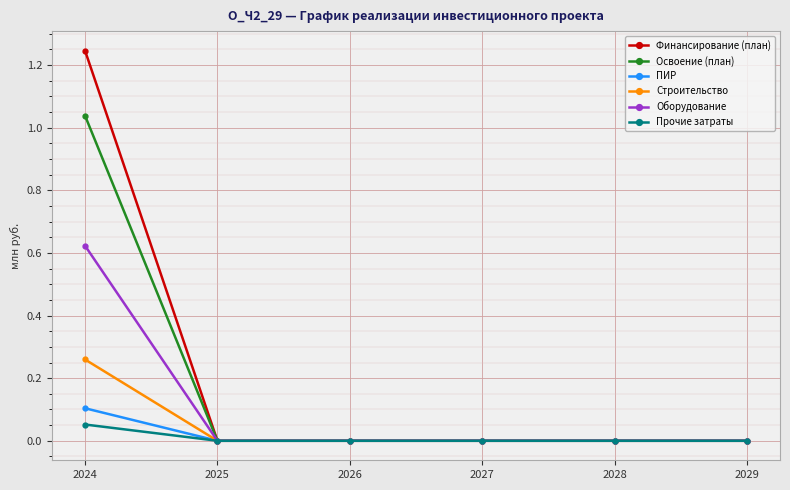

Which category has the highest value in the Строительство series?

2024